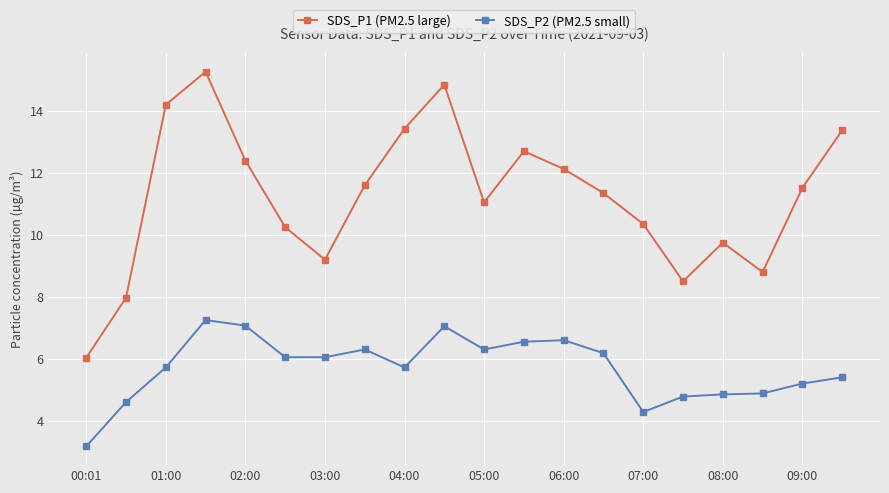

What is the value of the SDS_P1 (PM2.5 large) point at the 2nd from the left?

8.0